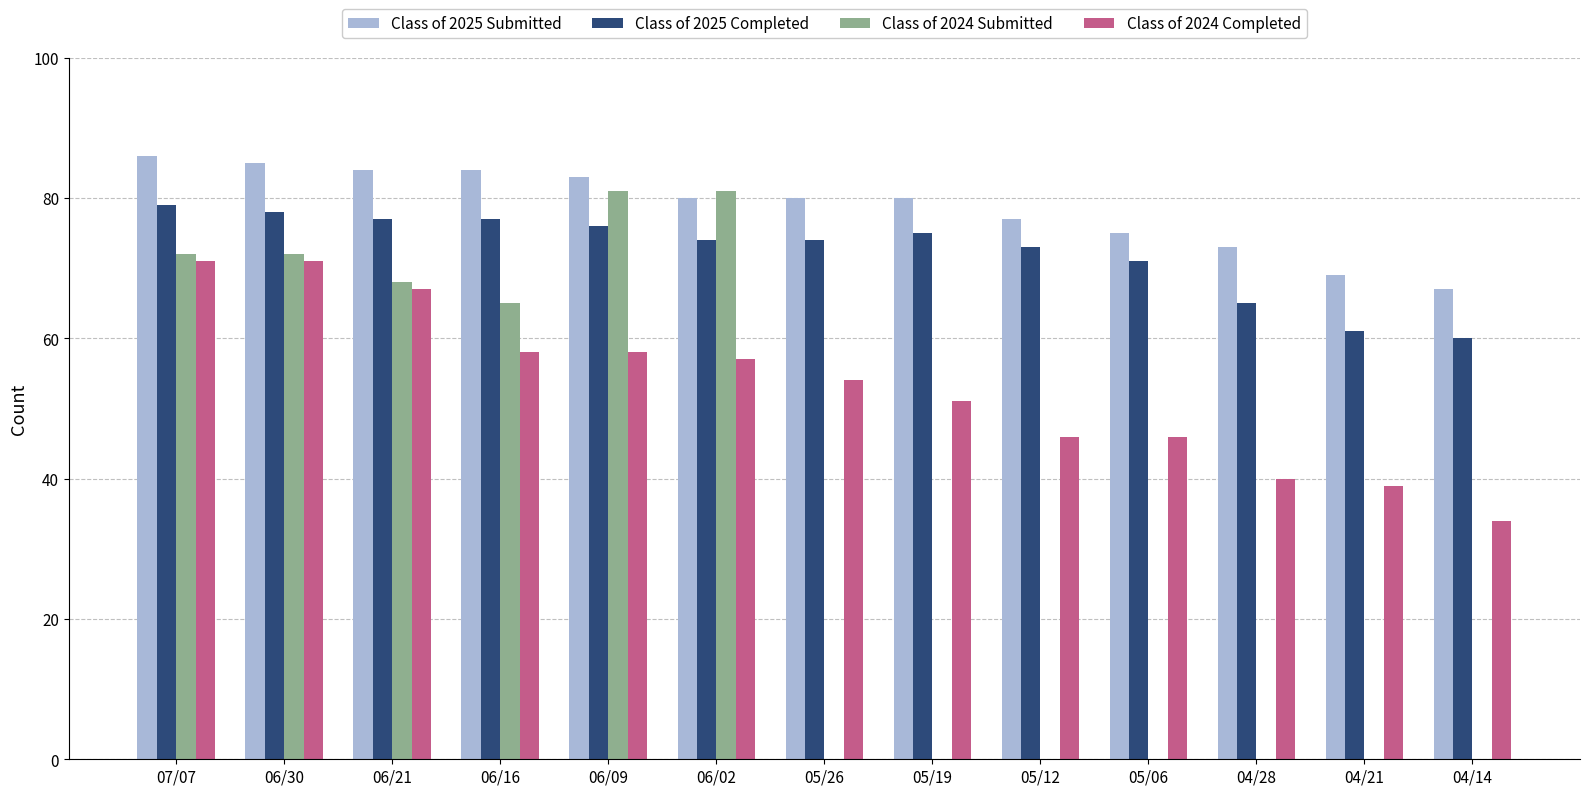

What is the sum of all Class of 2025 Completed values?

940